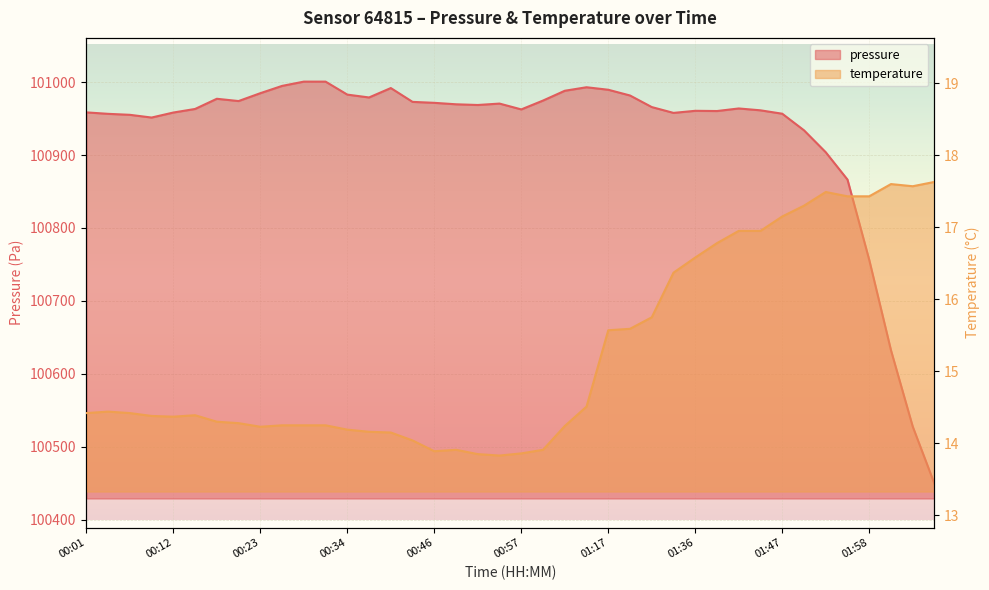

How many lines are shown in the chart?

2